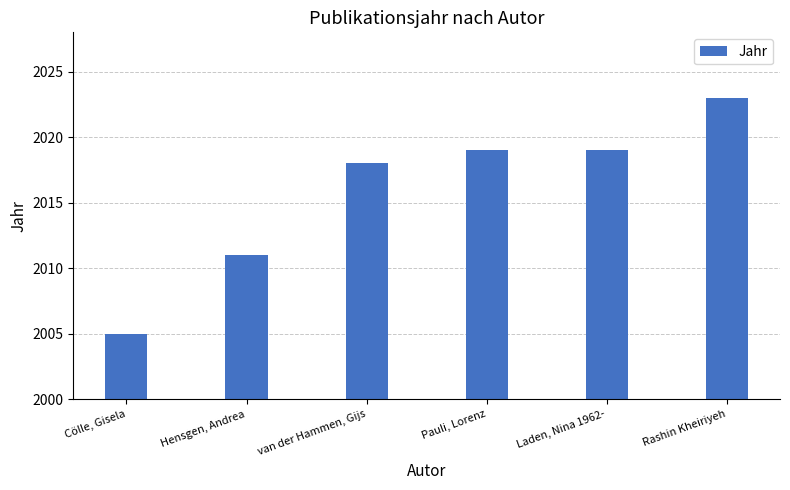

What is the difference between the second highest and second lowest values?

8